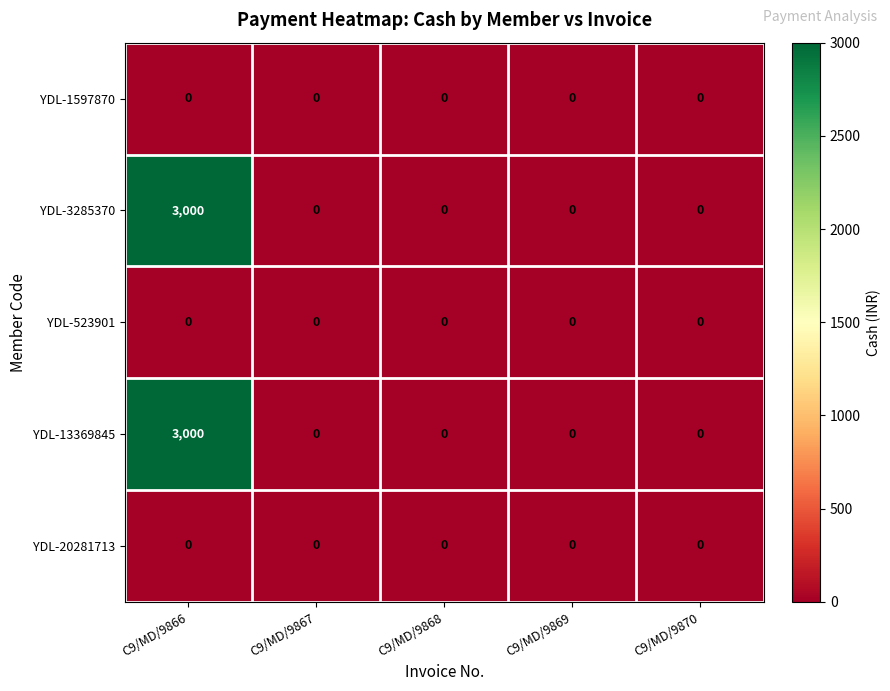

At which category is the sum across all series the highest?

C9/MD/9866